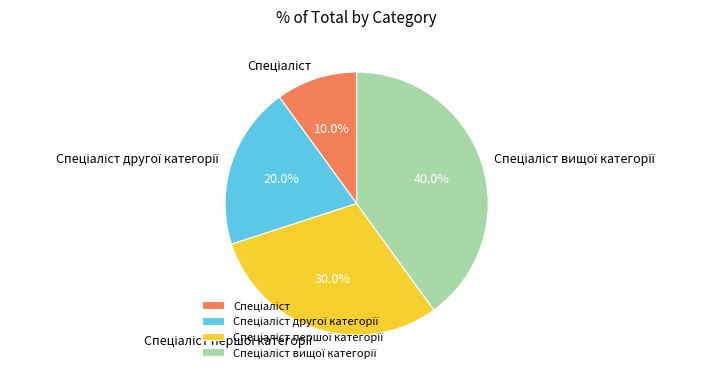

Is there a majority slice in this chart?

No